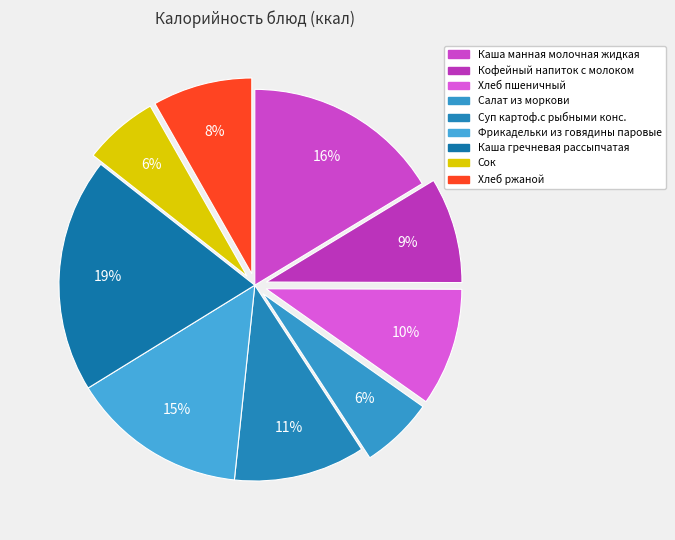

To the nearest percent, what percentage of the pie is Хлеб ржаной?

8%